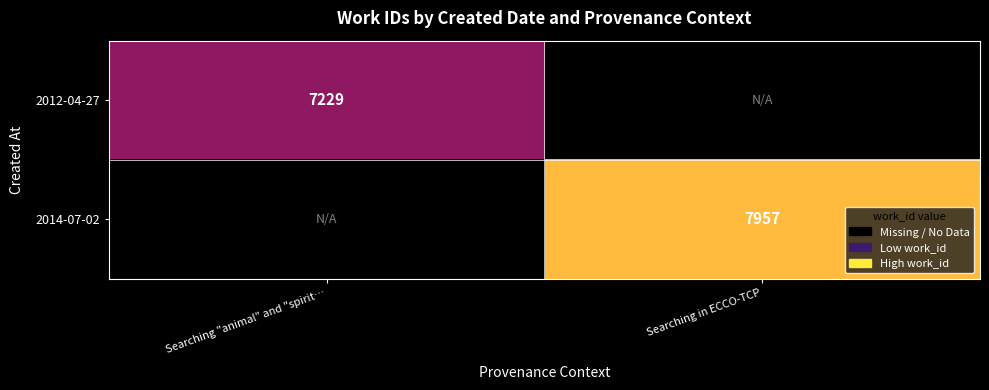

The 2012-04-27 series shows 7229 at Searching "animal" and "spirit…. True or false?

True